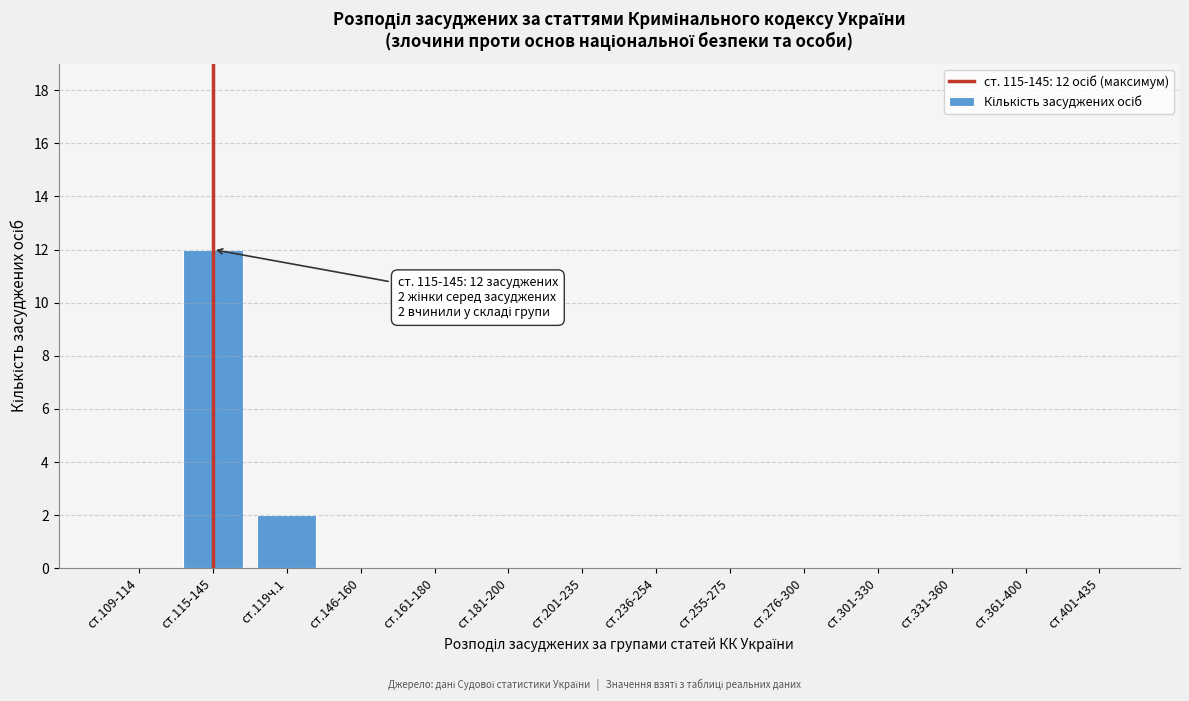

Reading right to left, transcribe all the data shown in this chart.

ст.401-435=0	ст.361-400=0	ст.331-360=0	ст.301-330=0	ст.276-300=0	ст.255-275=0	ст.236-254=0	ст.201-235=0	ст.181-200=0	ст.161-180=0	ст.146-160=0	ст.119ч.1=2	ст.115-145=12	ст.109-114=0